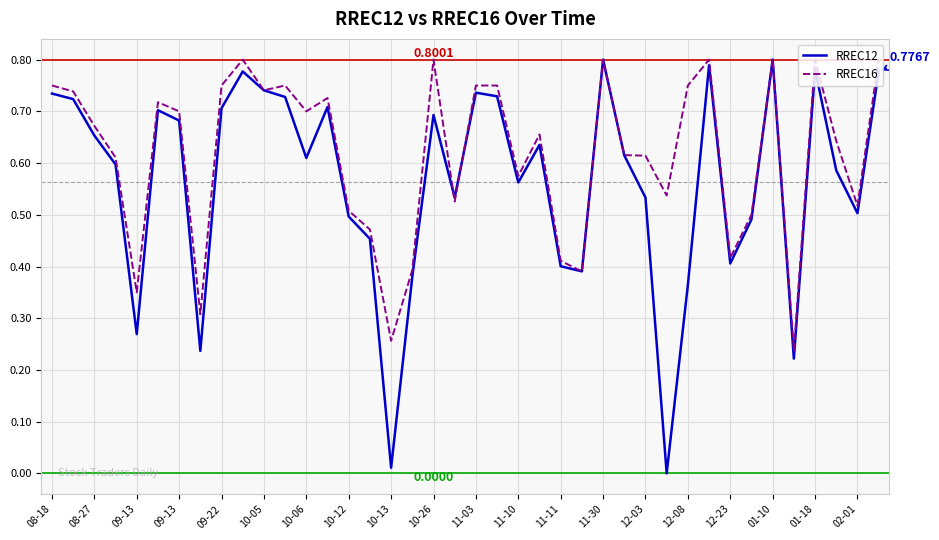

After their last crossing, which series has the higher values: RREC16 or RREC12?

RREC16